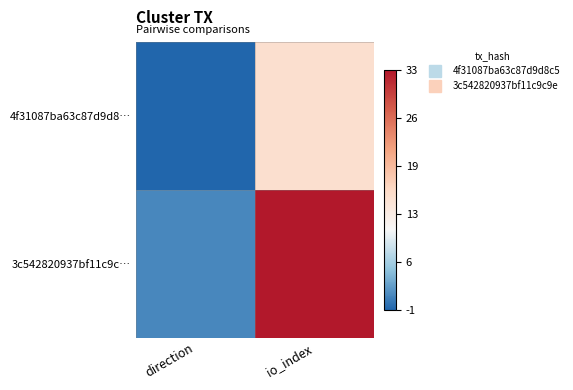

At which category is the sum across all series the highest?

io_index